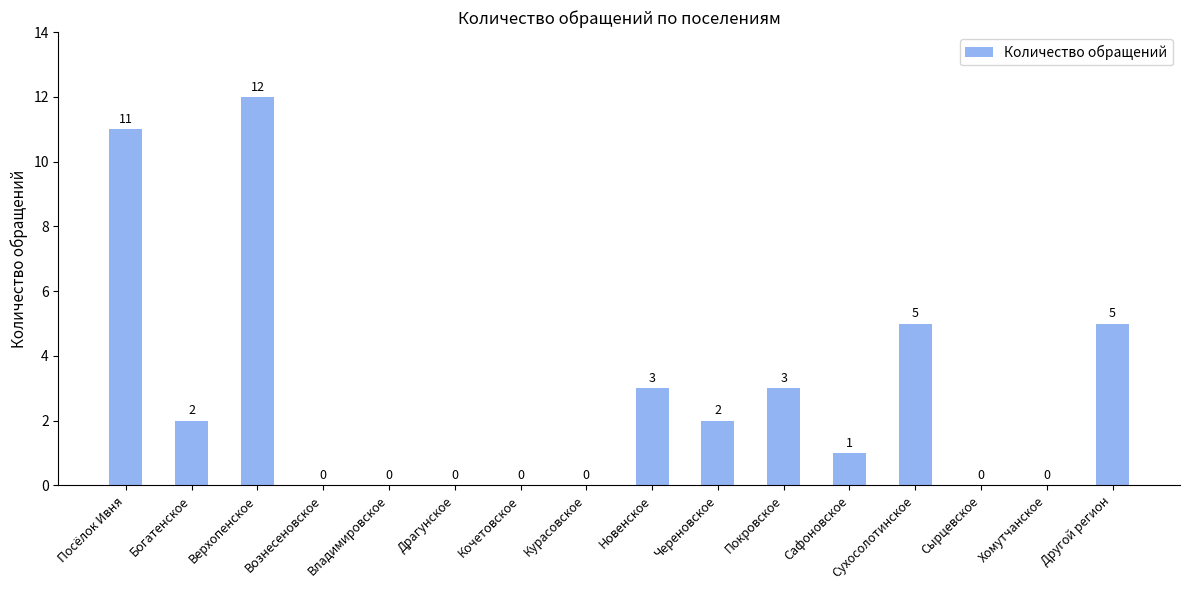

Where does the data first go above 2?

Посёлок Ивня